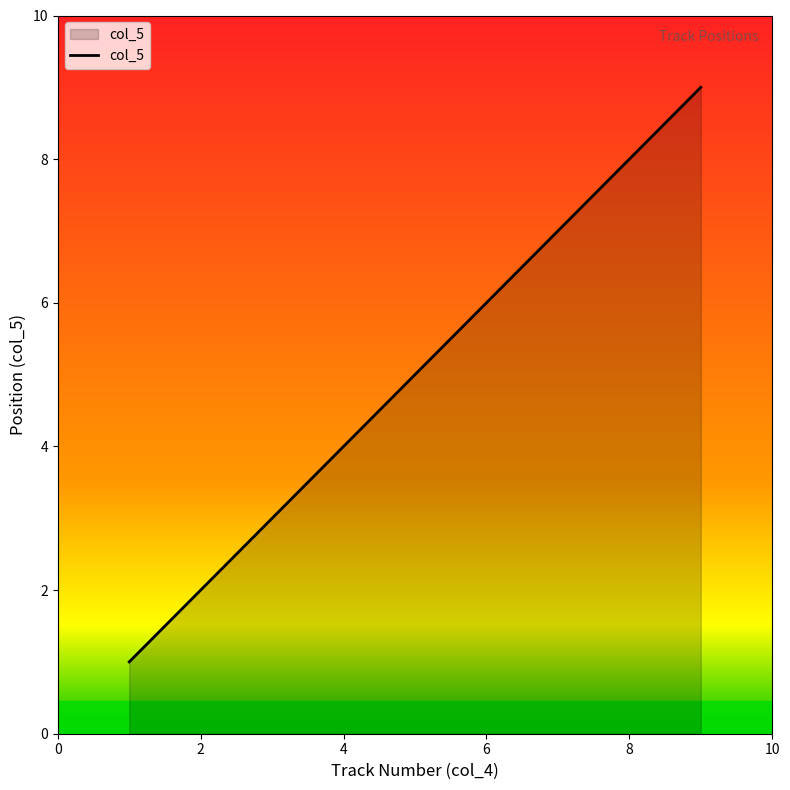

What is the greatest value displayed?

9